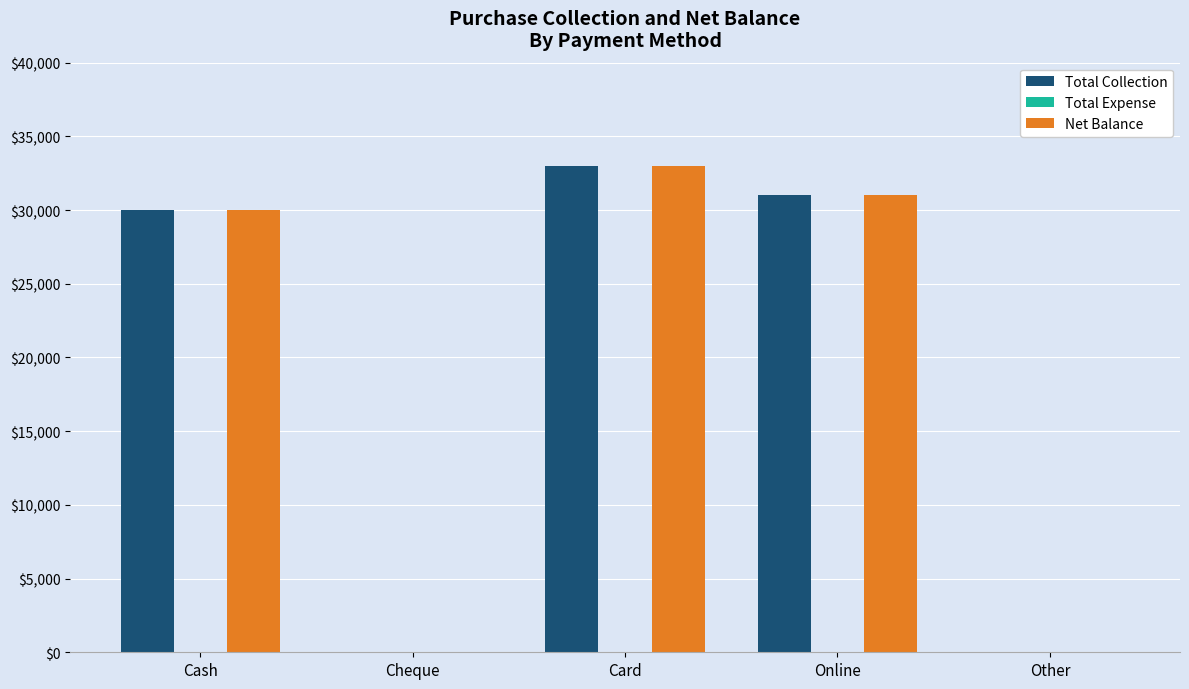

At which category is the sum across all series the highest?

Card